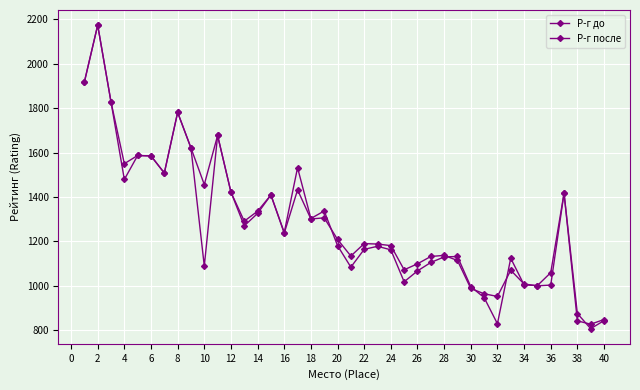

Is this an area chart (filled region under the line)?

No